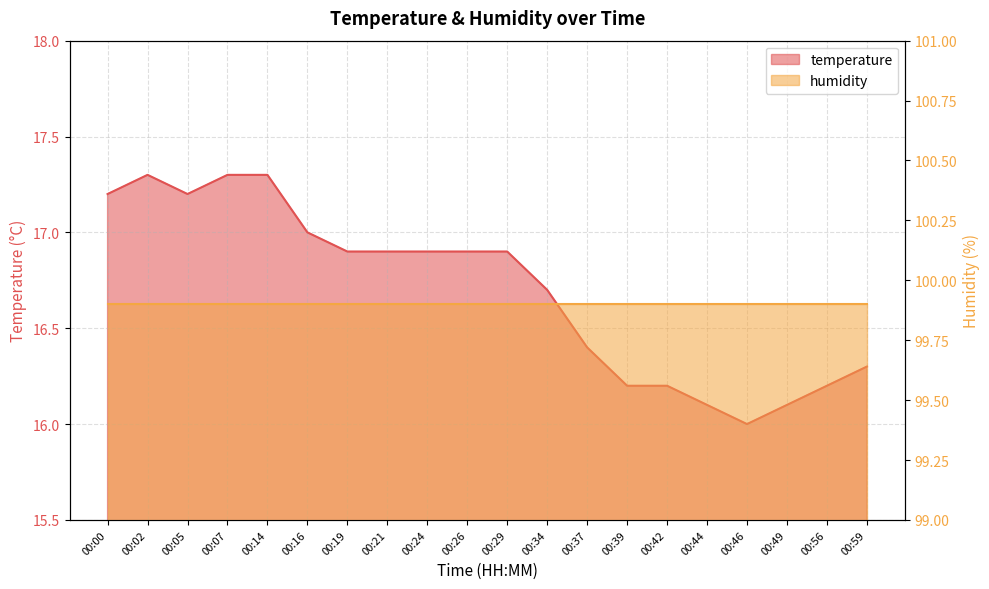

What is the change in value from 00:07 to 00:34?

-0.6